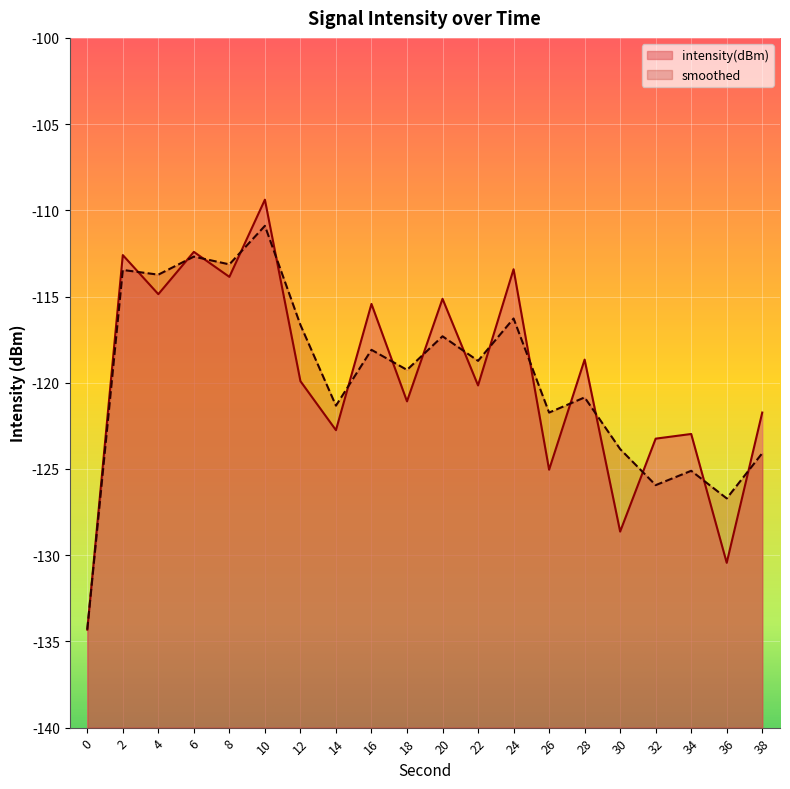

What is the difference between the highest and lowest values at 18?

1.8